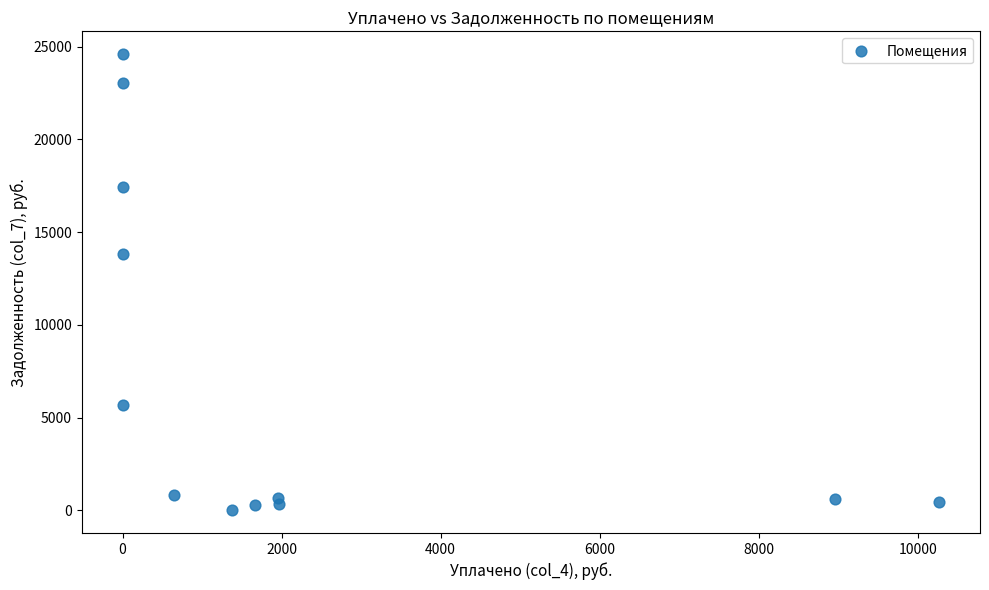

What Y value in the scatter plot is closest to 12302?

13814.3